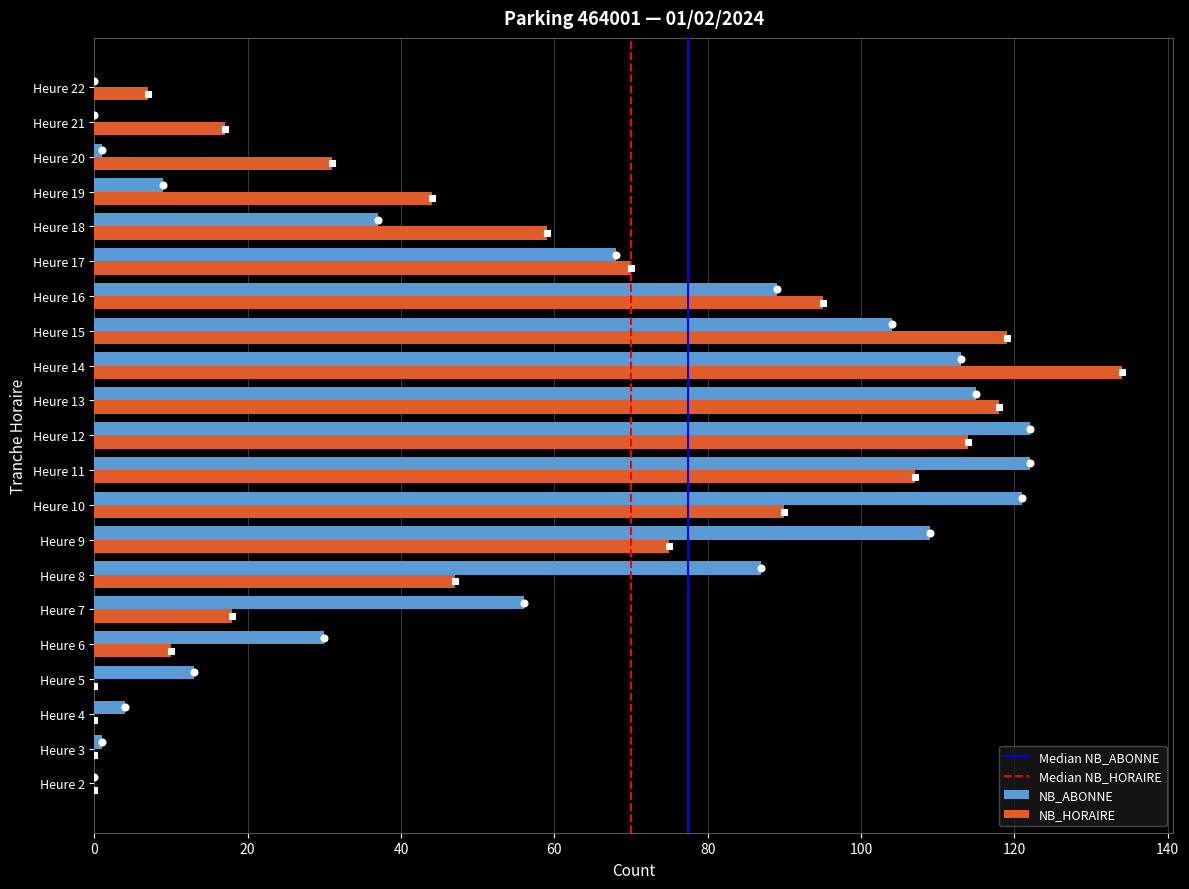

The value of NB_HORAIRE at Heure 14 is 134. True or false?

True